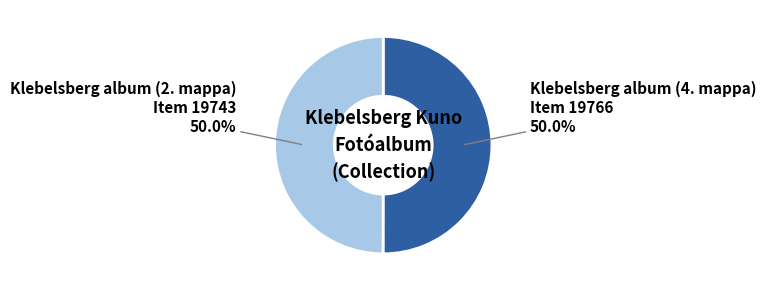

What is the ratio of the value at Klebelsberg album (2. mappa) Item 19743 to the value at Klebelsberg album (4. mappa) Item 19766?

1.0